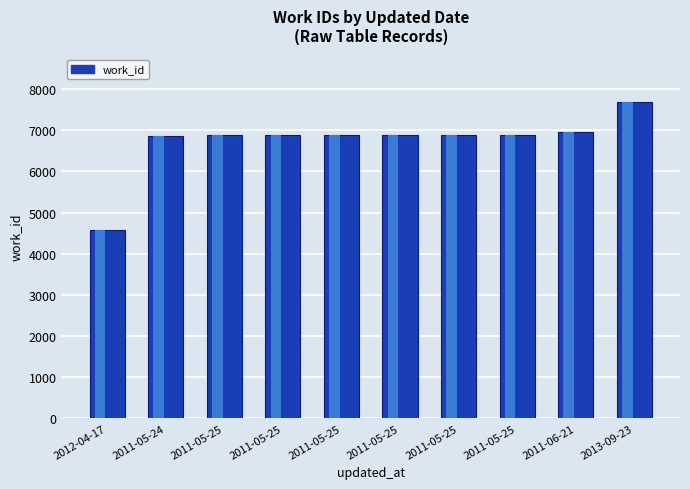

List the labels in order of value, smallest first.

2012-04-17, 2011-05-24, 2011-05-25, 2011-05-25, 2011-05-25, 2011-05-25, 2011-05-25, 2011-05-25, 2011-06-21, 2013-09-23